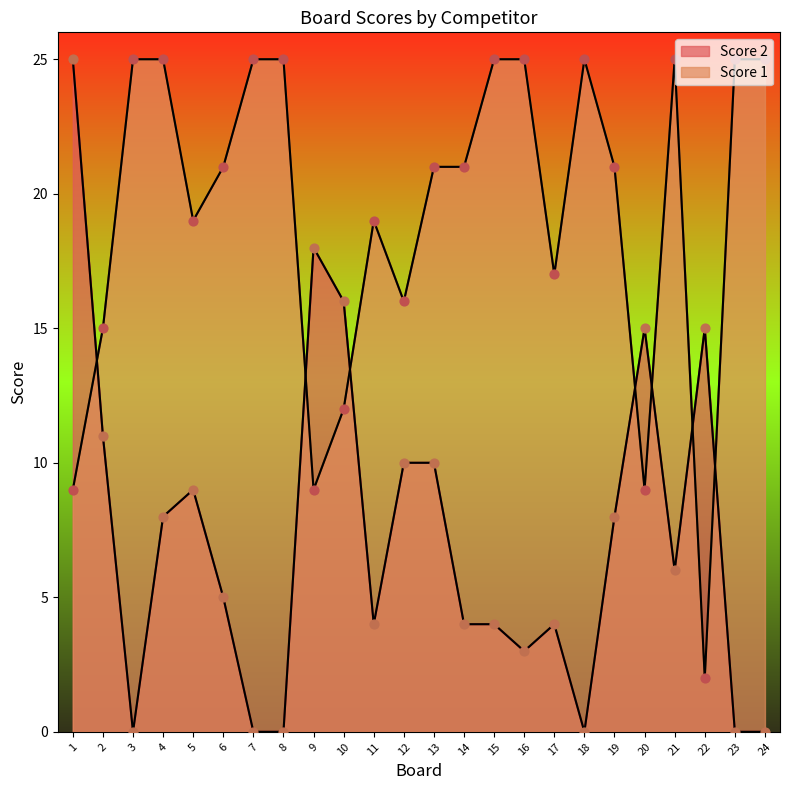

At how many categories does at least one series exceed 4?

24